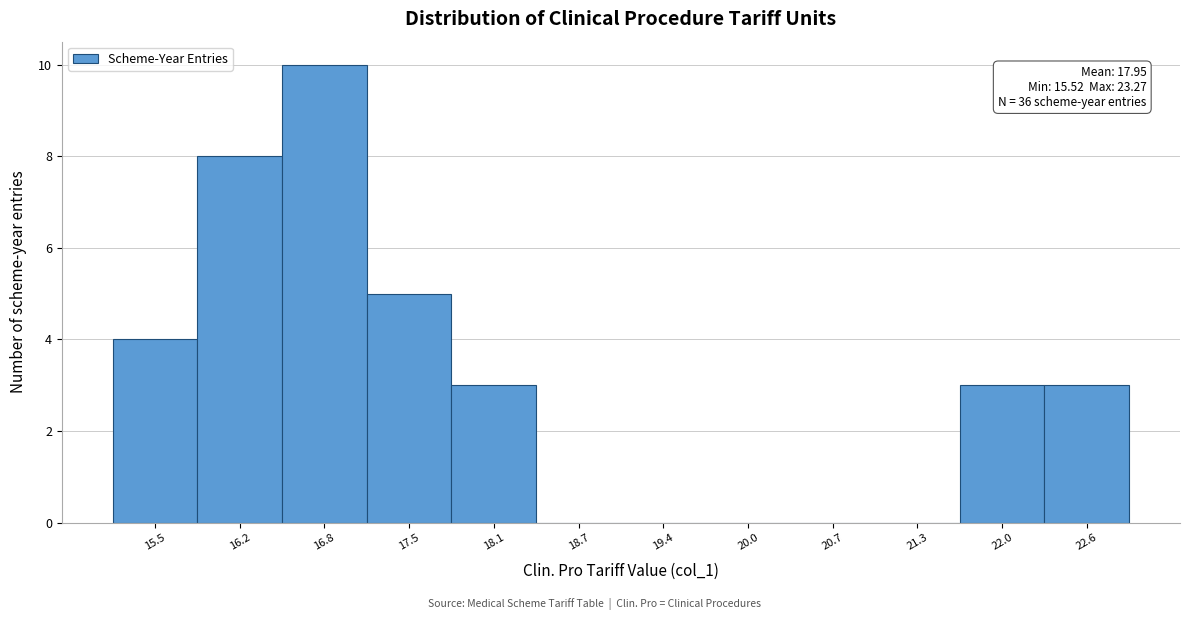

Reading right to left, list all the values displayed in this chart.

22.6=3	22.0=3	21.3=0	20.7=0	20.0=0	19.4=0	18.7=0	18.1=3	17.5=5	16.8=10	16.2=8	15.5=4